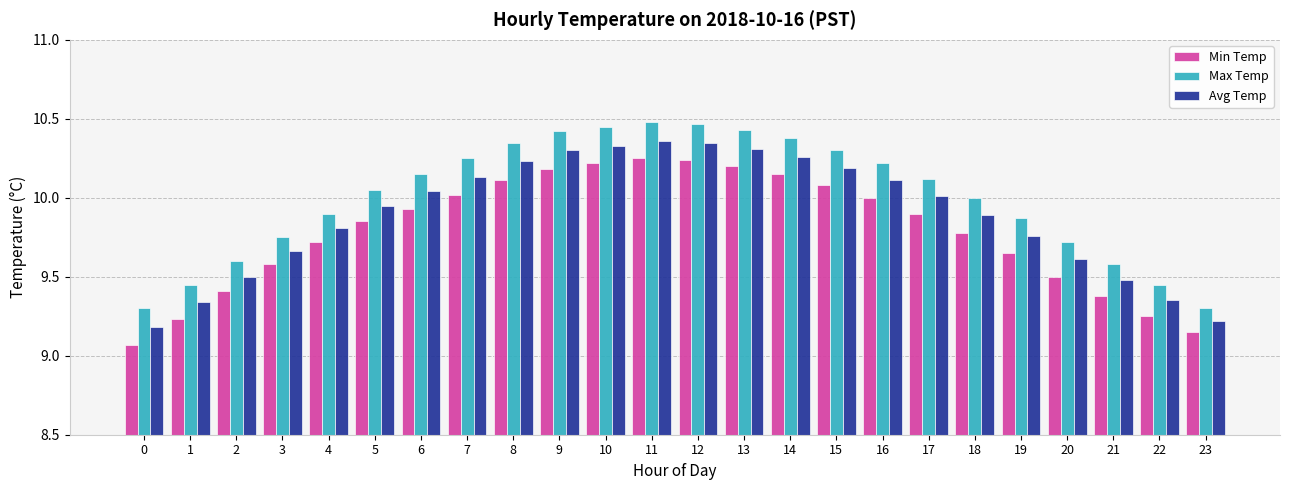

What is the total value across all series at 0?

27.6